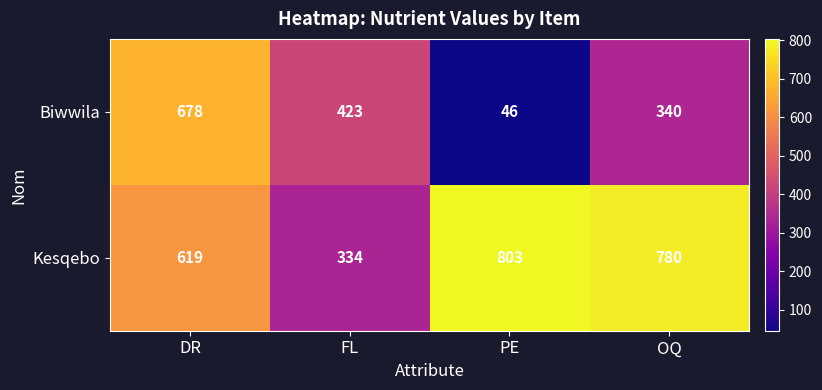

What is the spread (max minus min) of values at DR?

59